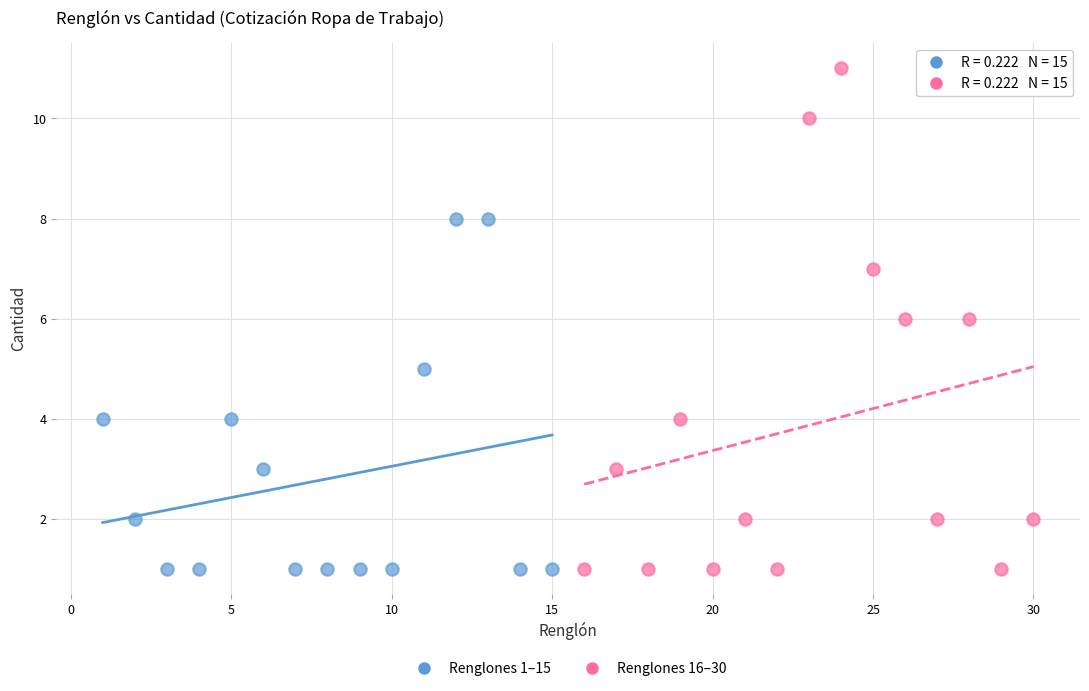

Which series contains the highest Y value?

Renglones 16–30